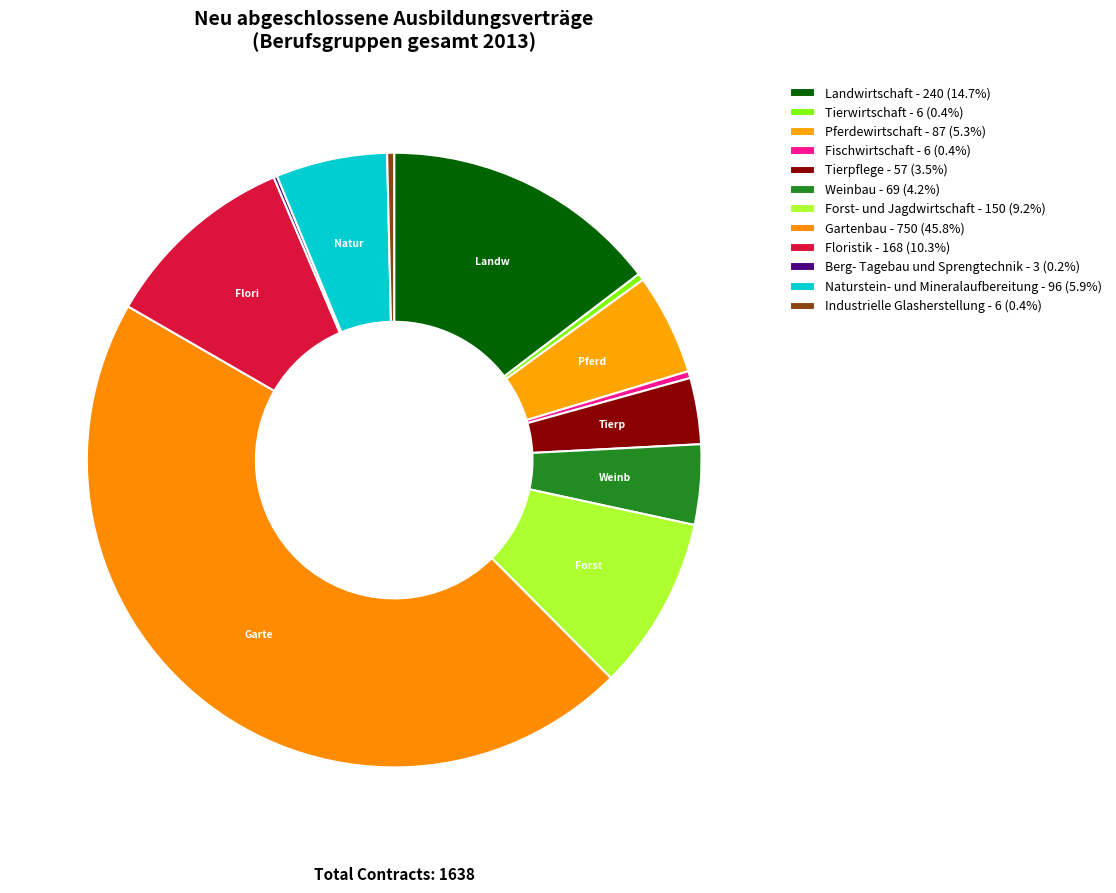

Is the sum of Floristik and Forst- und Jagdwirtschaft greater than half?

No